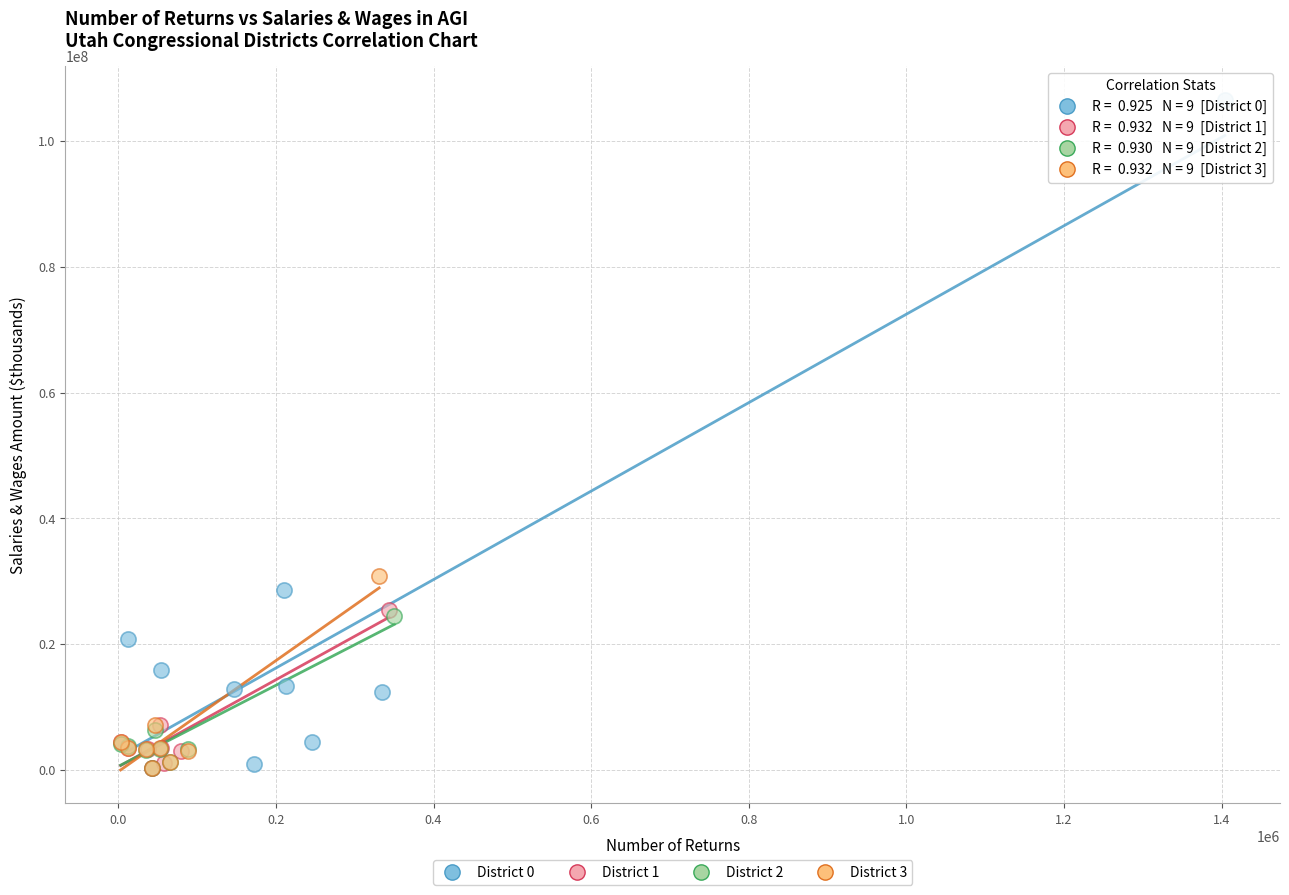

Which series contains the highest Y value?

District 0